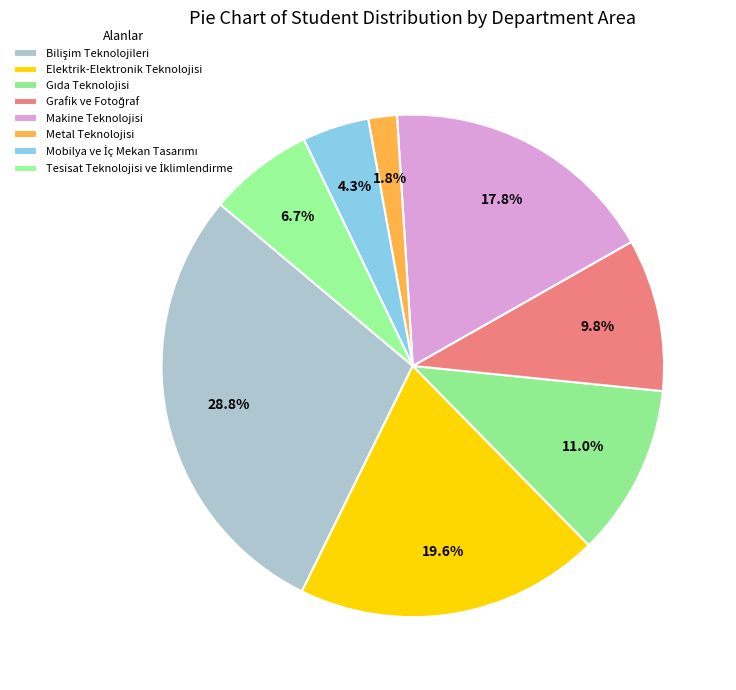

Rank the categories by value from lowest to highest.

Metal Teknolojisi, Mobilya ve İç Mekan Tasarımı, Tesisat Teknolojisi ve İklimlendirme, Grafik ve Fotoğraf, Gıda Teknolojisi, Makine Teknolojisi, Elektrik-Elektronik Teknolojisi, Bilişim Teknolojileri